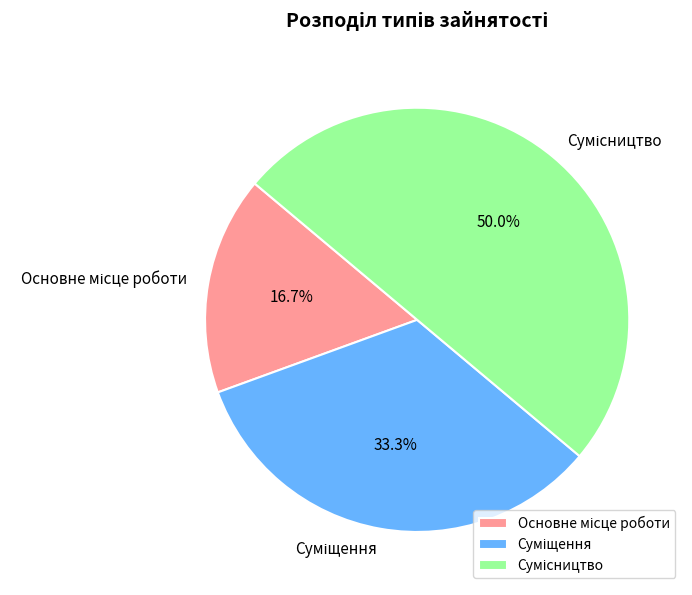

The Сумісництво slice represents 50% of the pie. True or false?

True